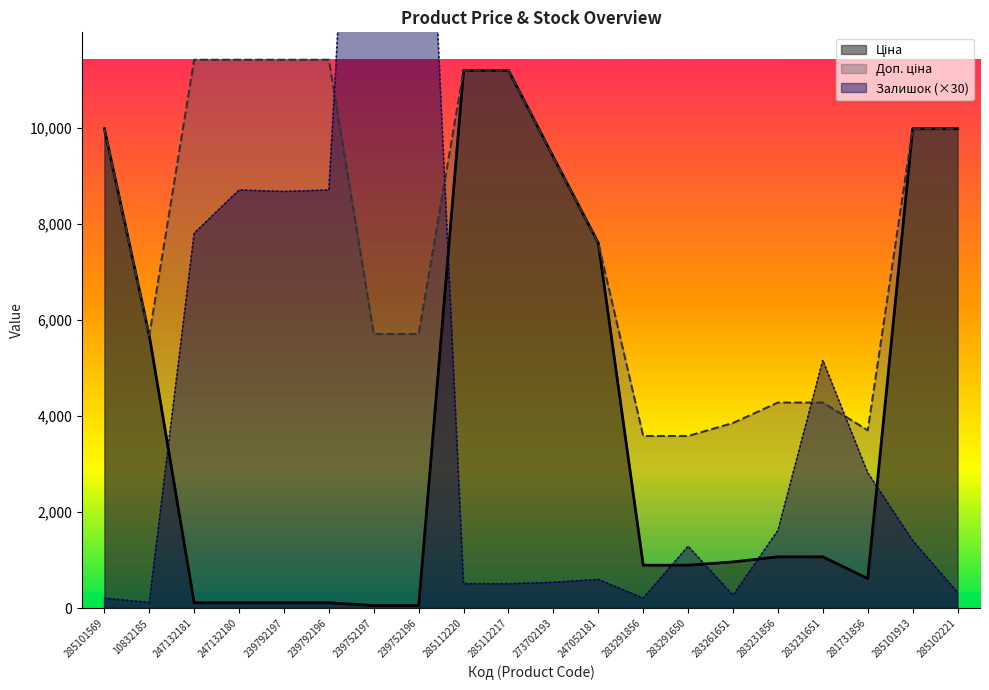

How many data points in Ціна are less than 1069?

10